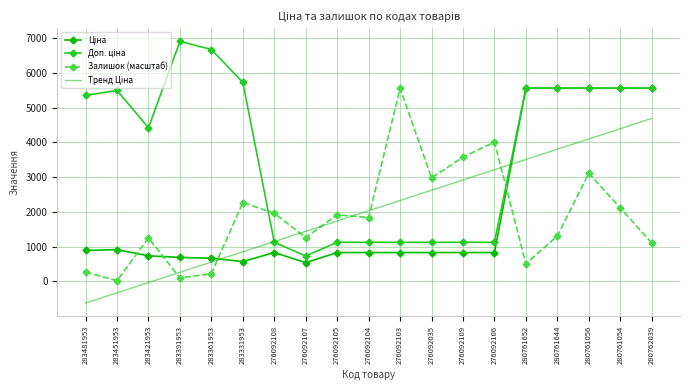

At which category does Залишок (масштаб) reach its first local valley?

283451953